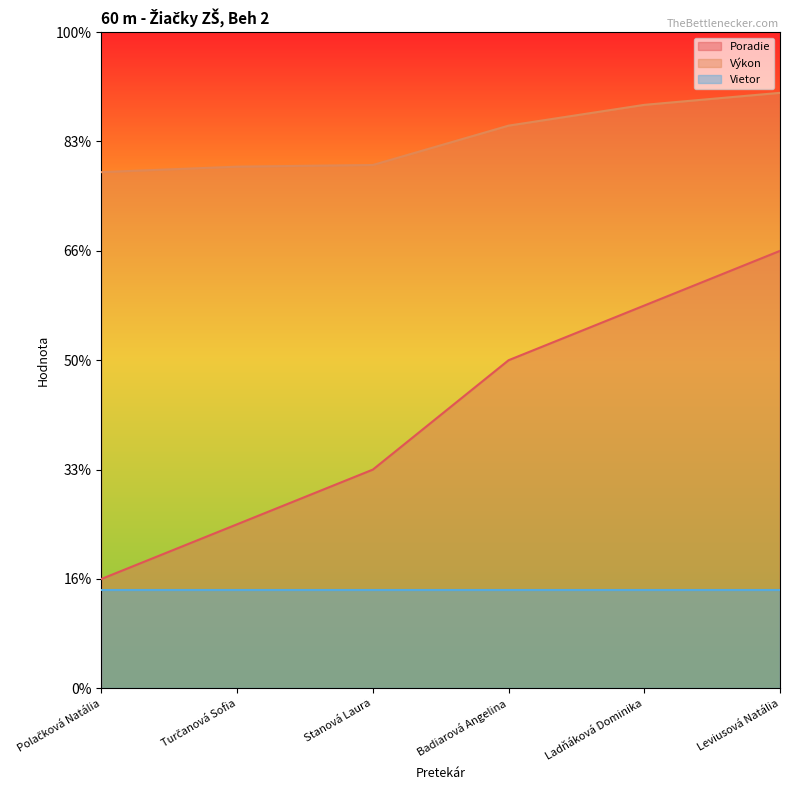

What are all the series names shown in the legend?

Poradie, Výkon, Vietor